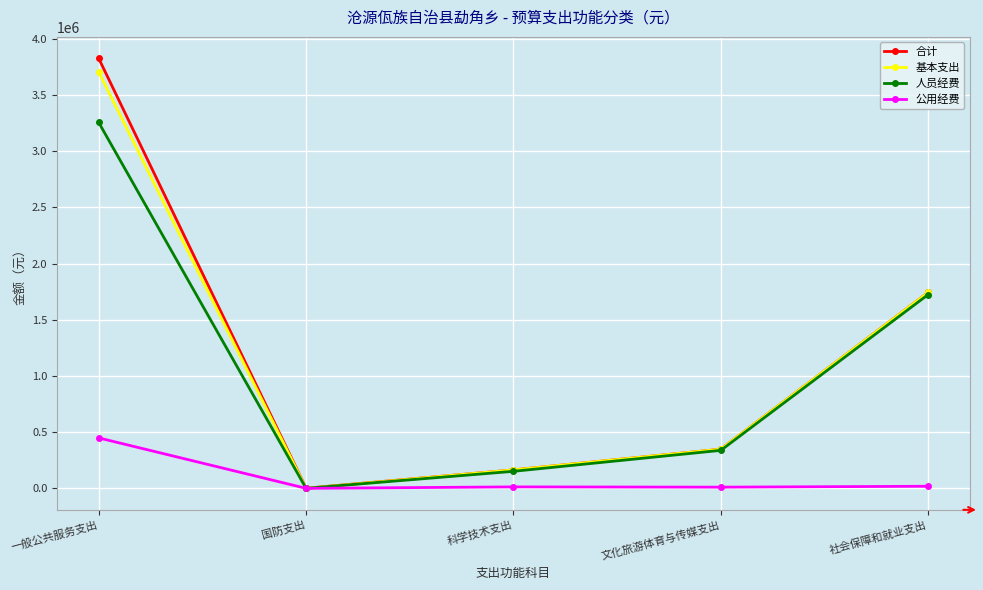

What is the label of the 1st point from the right?

社会保障和就业支出